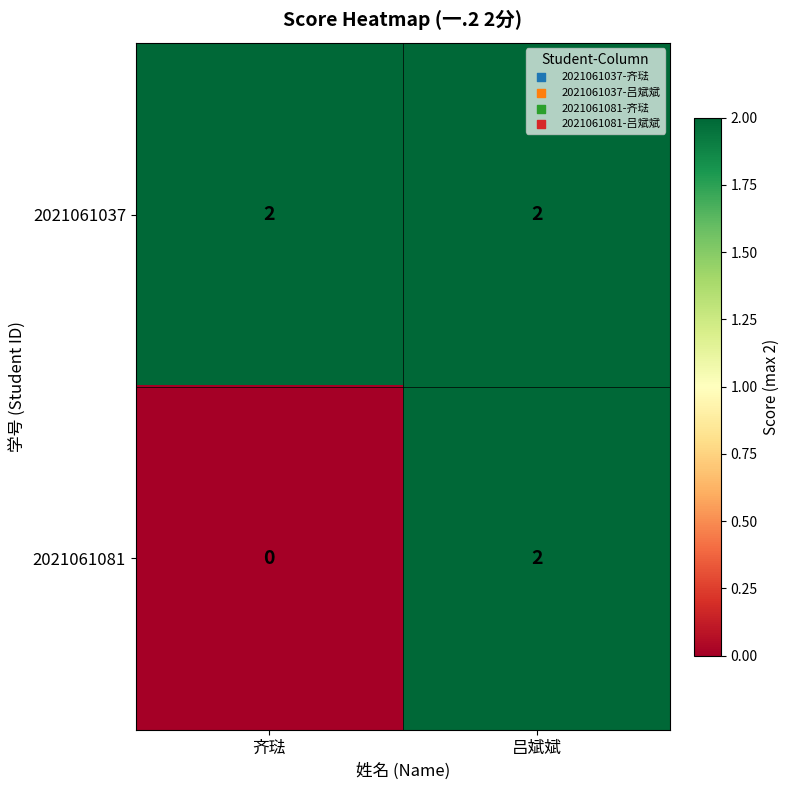

What is the total value across all series at 吕斌斌?

4